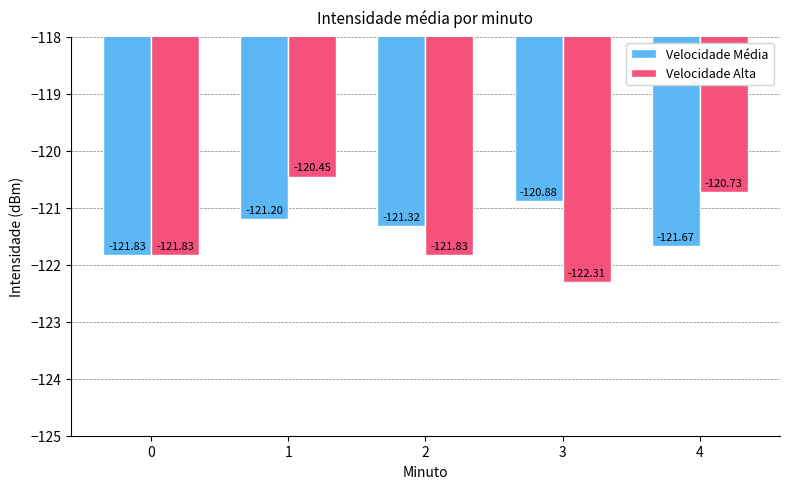

Does the chart contain stacked bars?

No